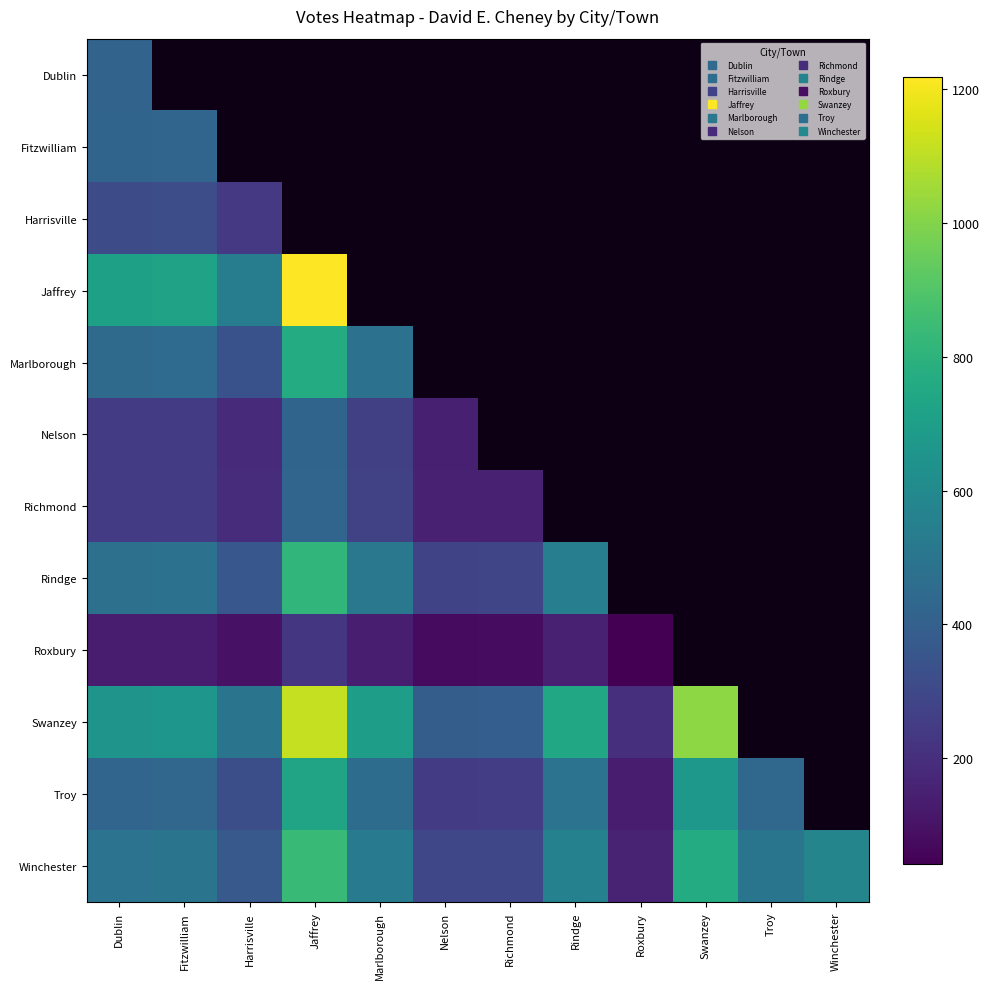

At which category does the chart reach its minimum across all series?

Roxbury